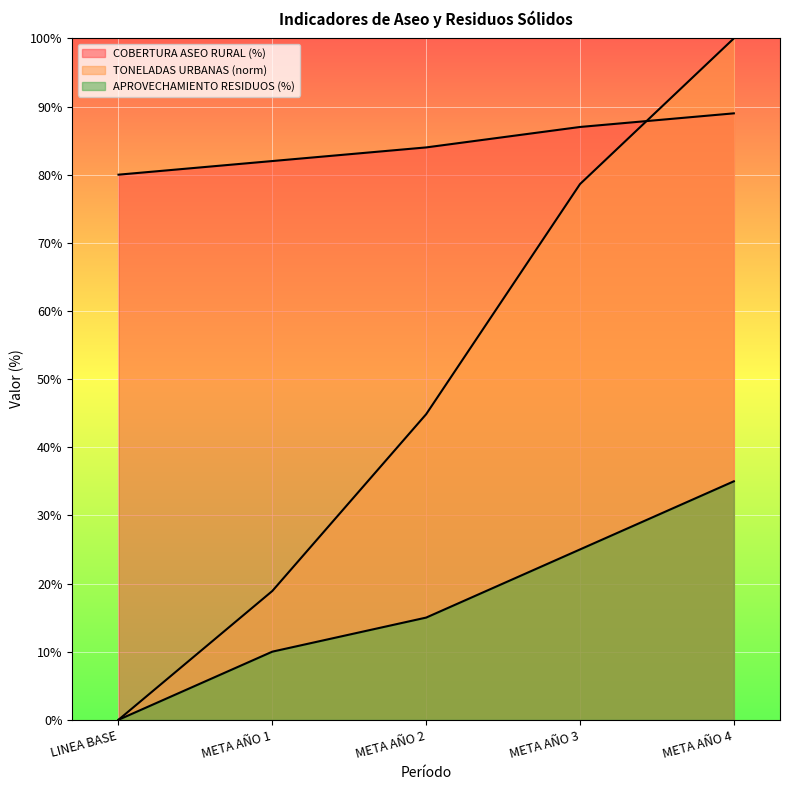

At how many categories does at least one series exceed 78?

5